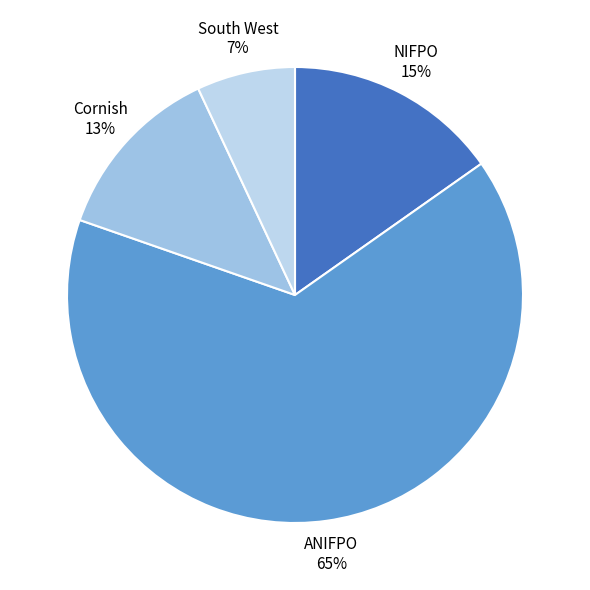

Count the number of slices in the pie.

4